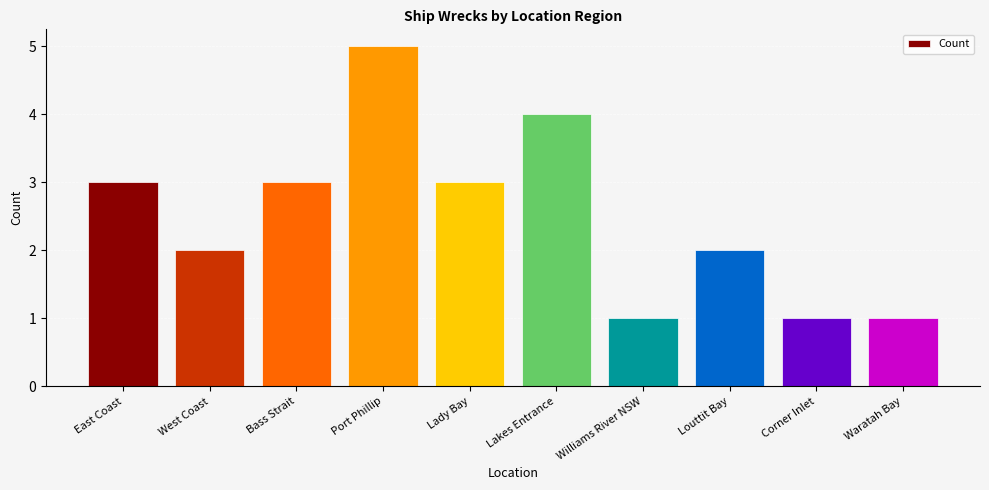

Reading left to right, extract all data points from this chart.

3	2	3	5	3	4	1	2	1	1